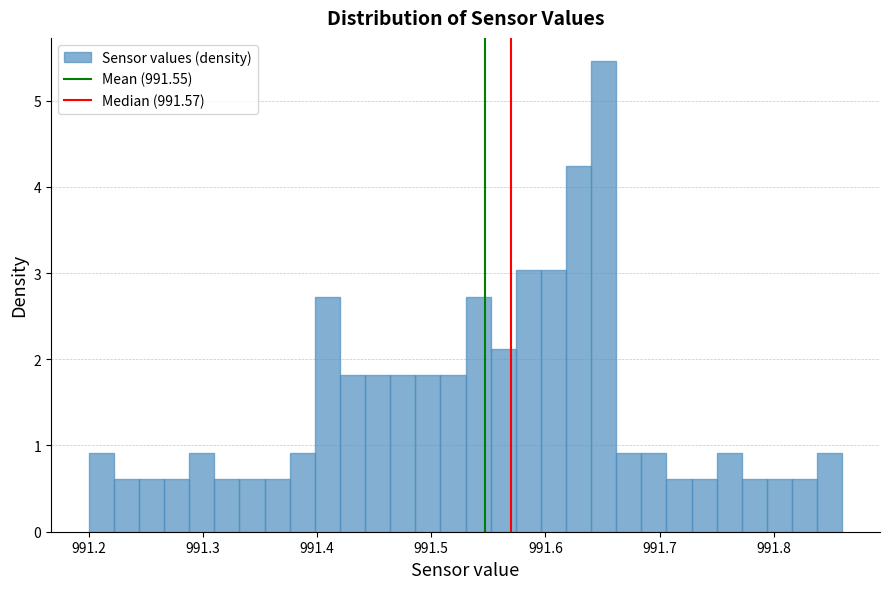

Around what value on the x-axis is the tallest bar? Give the approximate position of its centre, as read against the axis.

991.65